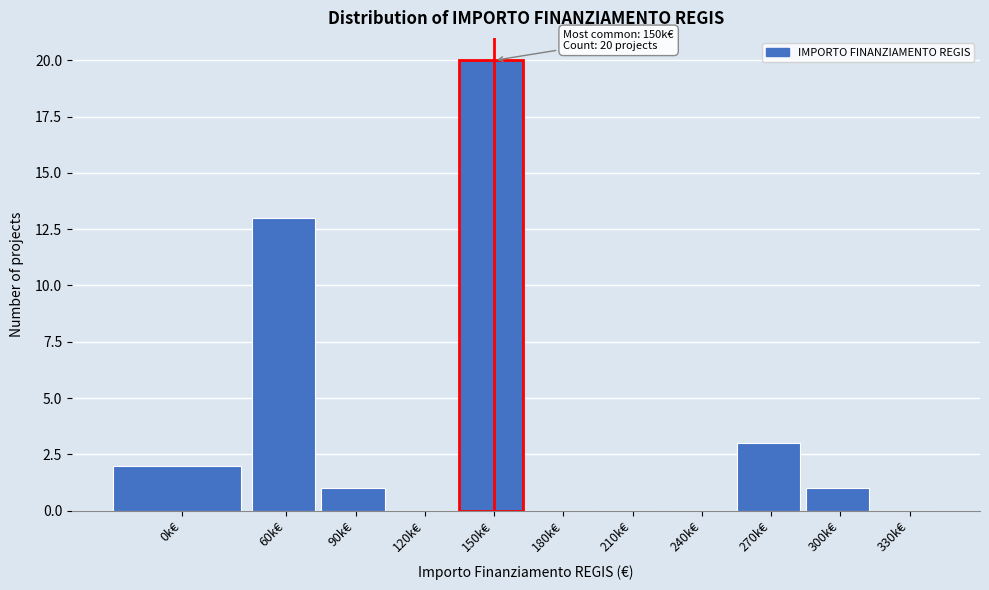

Reading left to right, what are all the values shown in this chart?

0k€=2	60k€=13	90k€=1	120k€=0	150k€=20	180k€=0	210k€=0	240k€=0	270k€=3	300k€=1	330k€=0